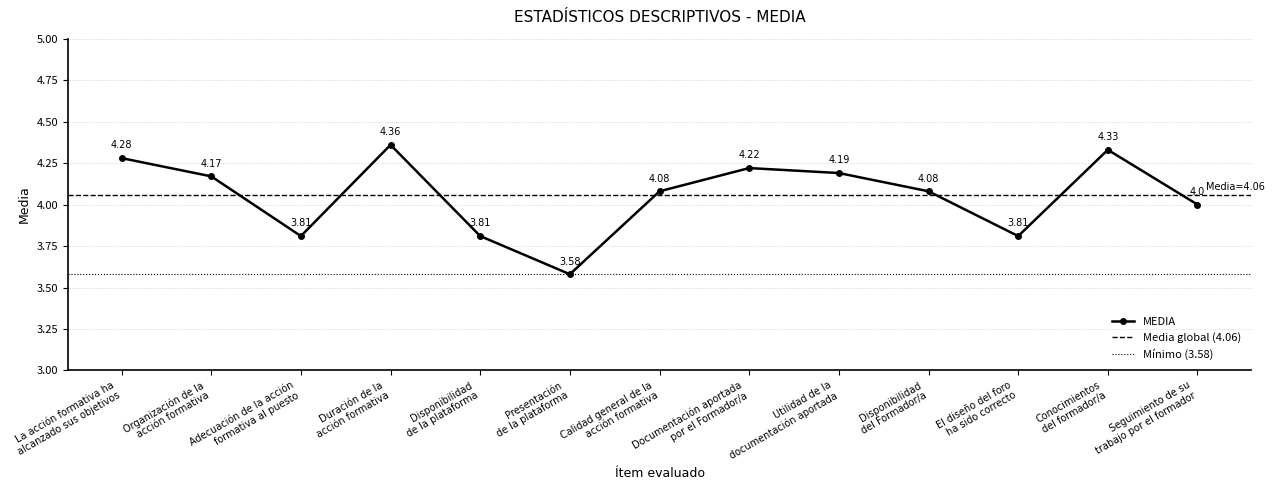

Reading left to right, transcribe all the data shown in this chart.

4.3	4.2	3.8	4.4	3.8	3.6	4.1	4.2	4.2	4.1	3.8	4.3	4.0